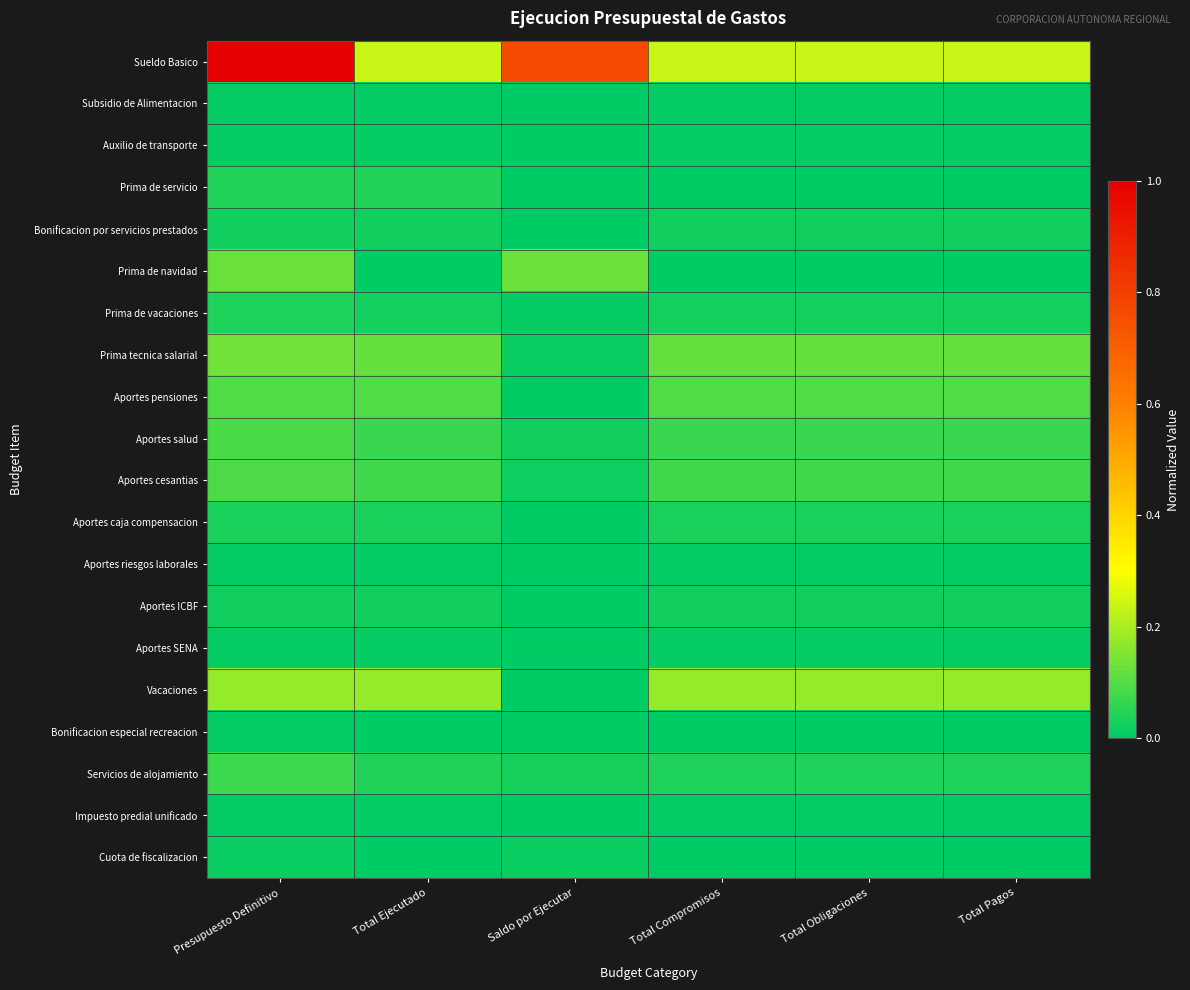

What is the total value across all series at Total Obligaciones?

1.0